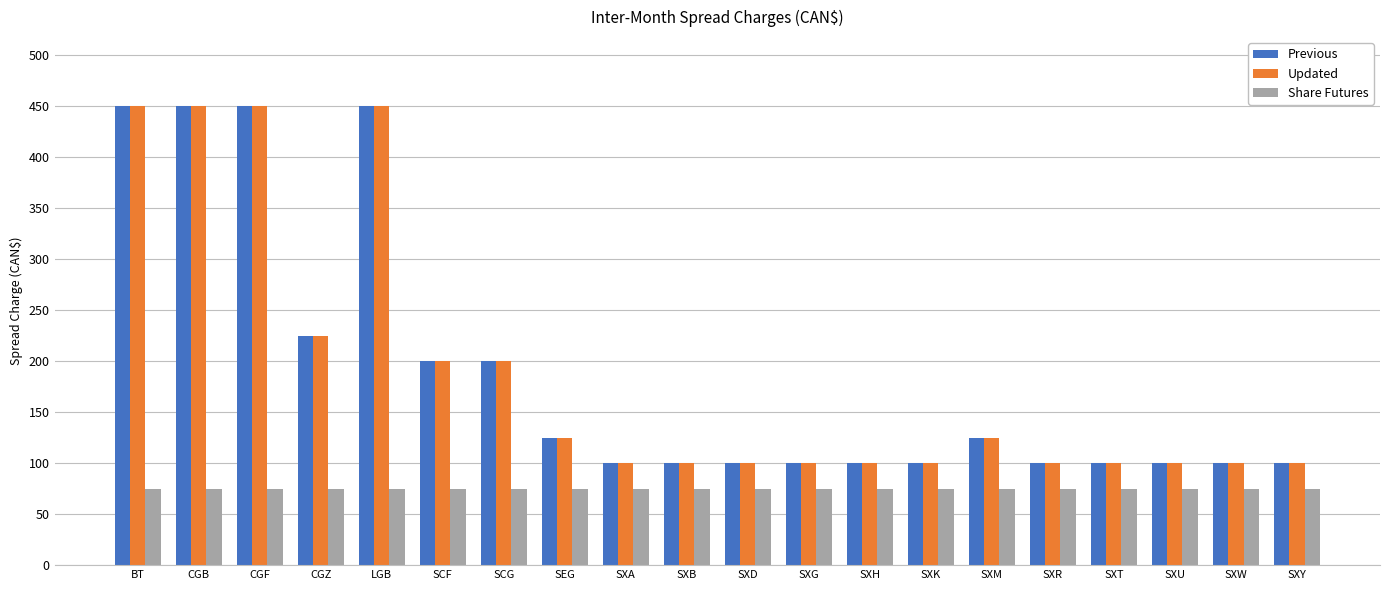

The Share Futures series shows 115 at SXM. True or false?

False